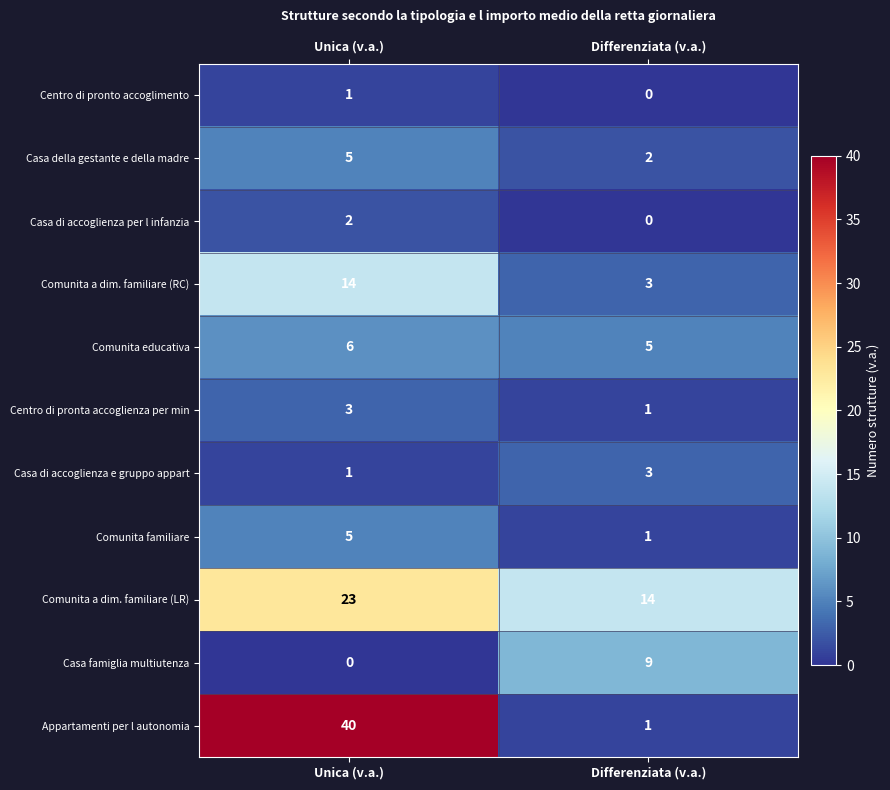

Reading right to left, list all the values displayed in this chart.

Centro di pronto accoglimento: Differenziata (v.a.)=0	Unica (v.a.)=1
Casa della gestante e della madre: Differenziata (v.a.)=2	Unica (v.a.)=5
Casa di accoglienza per l infanzia: Differenziata (v.a.)=0	Unica (v.a.)=2
Comunita a dim. familiare (RC): Differenziata (v.a.)=3	Unica (v.a.)=14
Comunita educativa: Differenziata (v.a.)=5	Unica (v.a.)=6
Centro di pronta accoglienza per min: Differenziata (v.a.)=1	Unica (v.a.)=3
Casa di accoglienza e gruppo appart: Differenziata (v.a.)=3	Unica (v.a.)=1
Comunita familiare: Differenziata (v.a.)=1	Unica (v.a.)=5
Comunita a dim. familiare (LR): Differenziata (v.a.)=14	Unica (v.a.)=23
Casa famiglia multiutenza: Differenziata (v.a.)=9	Unica (v.a.)=0
Appartamenti per l autonomia: Differenziata (v.a.)=1	Unica (v.a.)=40